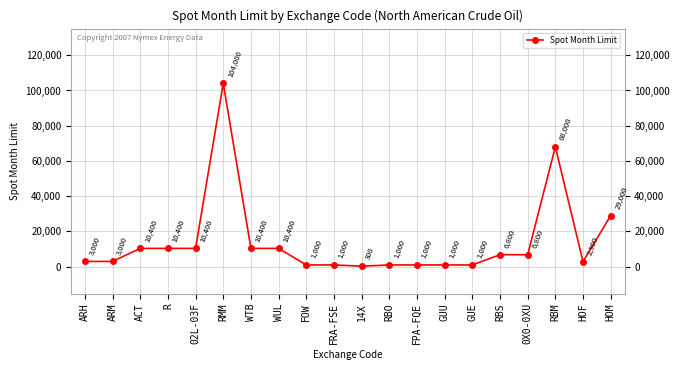

Reading right to left, extract all data points from this chart.

HOM=29000	HOF=2900	RBM=68000	0X0-0XU=6800	RBS=6800	GUE=1000	GUU=1000	FPA-FQE=1000	RBO=1000	14X=300	FRA-FSE=1000	FOW=1000	WUL=10400	WTB=10400	RMM=104000	02L-03F=10400	R=10400	ACT=10400	ARM=3000	ARH=3000